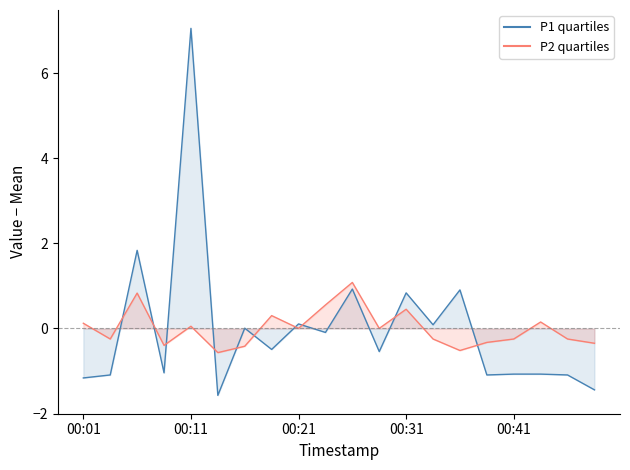

What is the maximum value for P2?

1.1